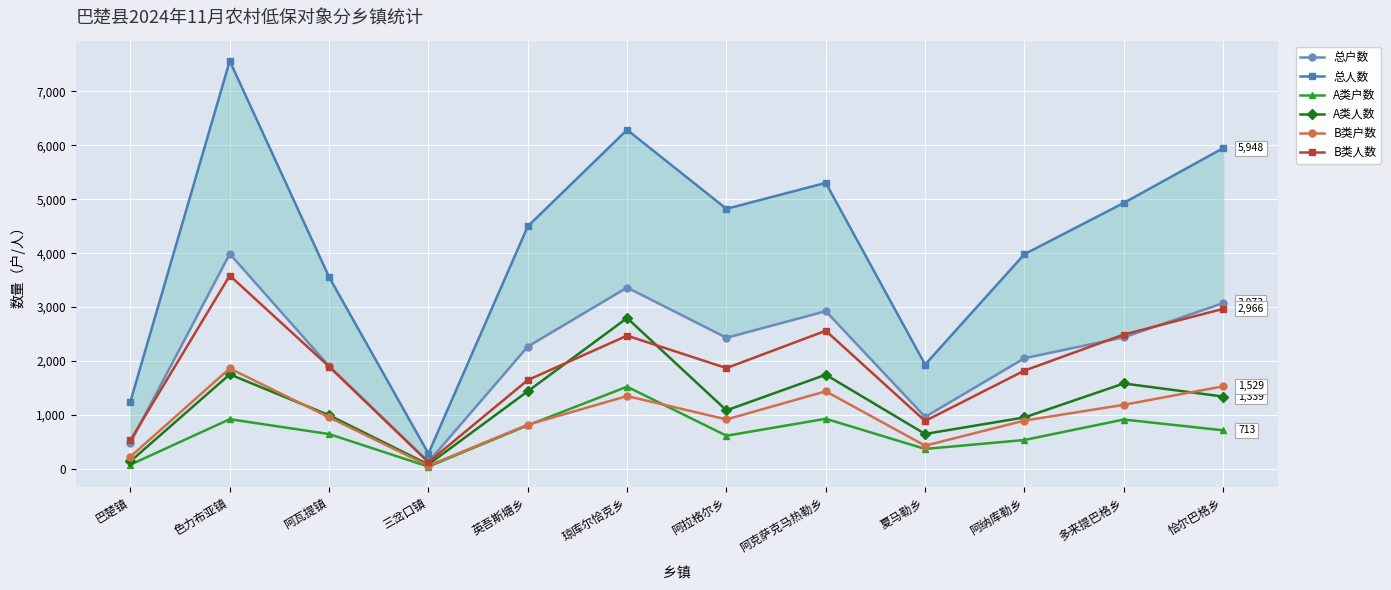

What is the label of the 10th point from the left?

阿纳库勒乡